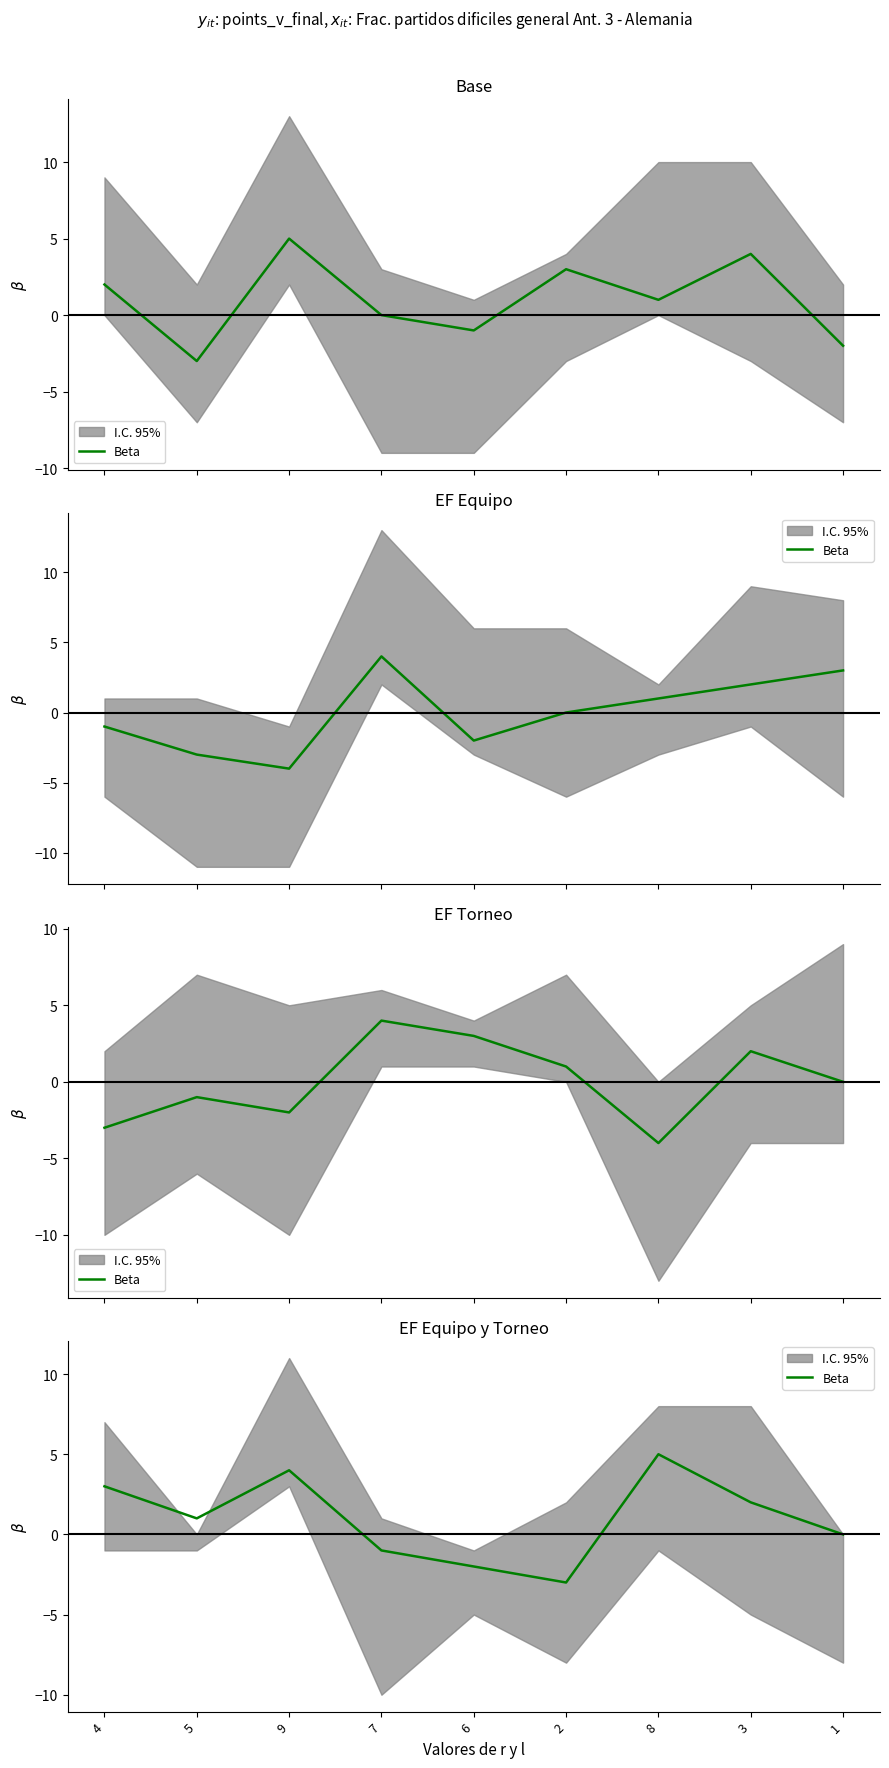

Where is the data nearest to the value 1?

5